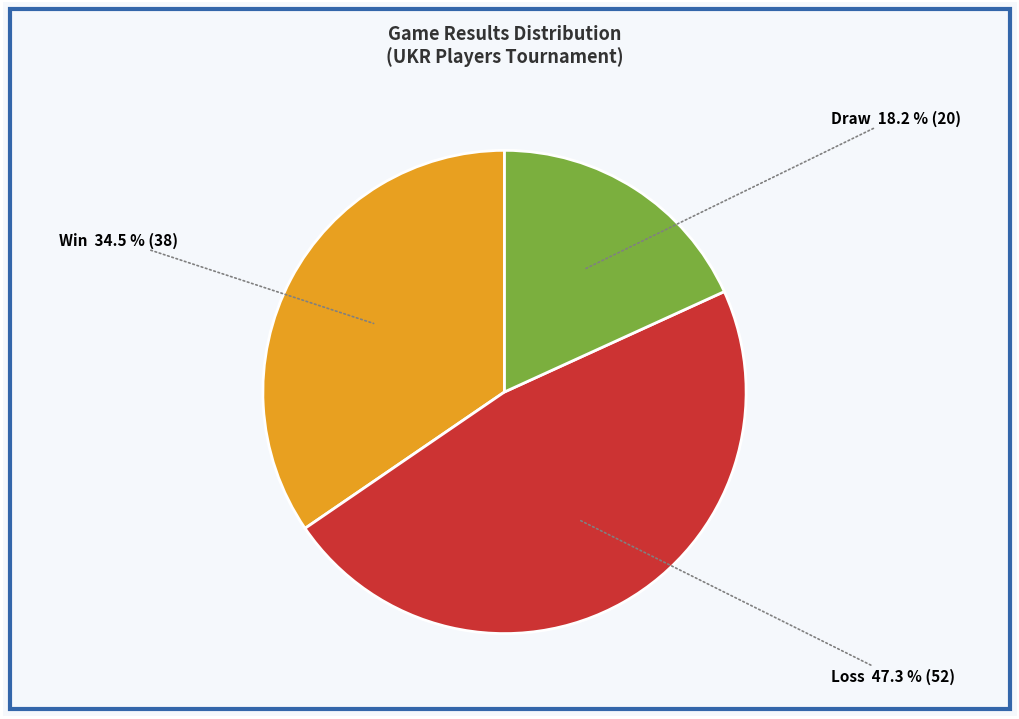

Rank the categories by value from highest to lowest.

Loss, Win, Draw